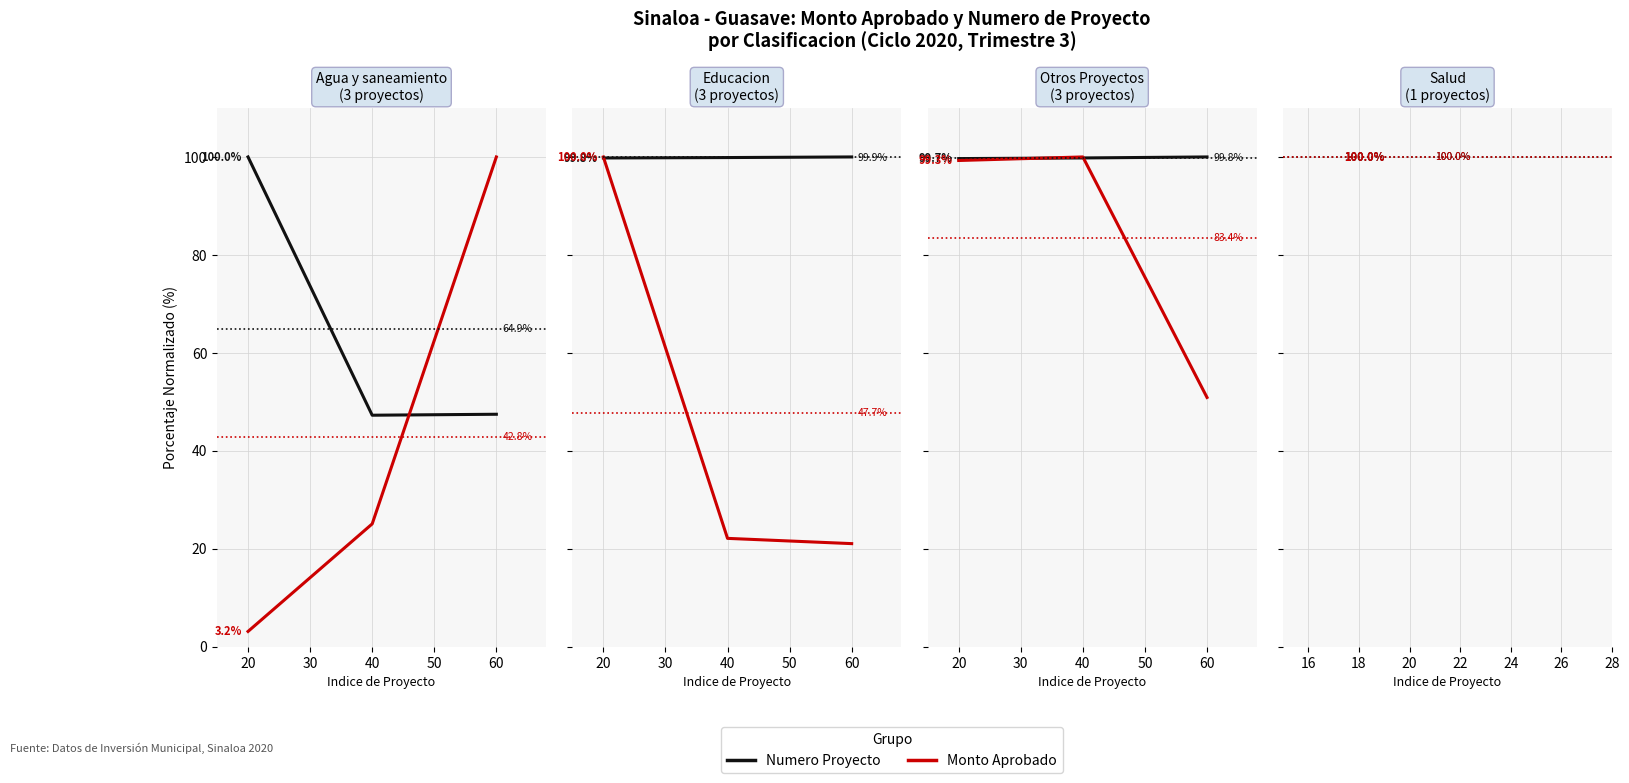

Is this an area chart (filled region under the line)?

No